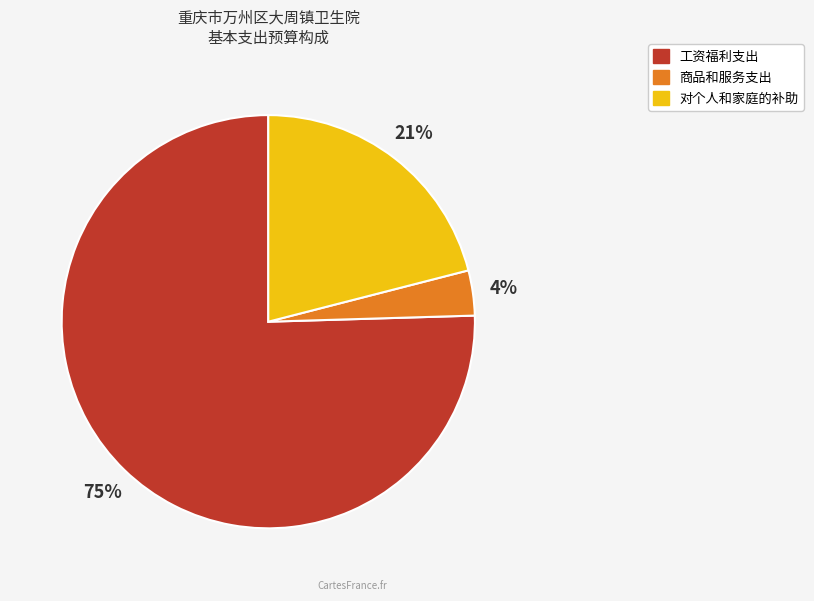

Which slice is the largest?

工资福利支出